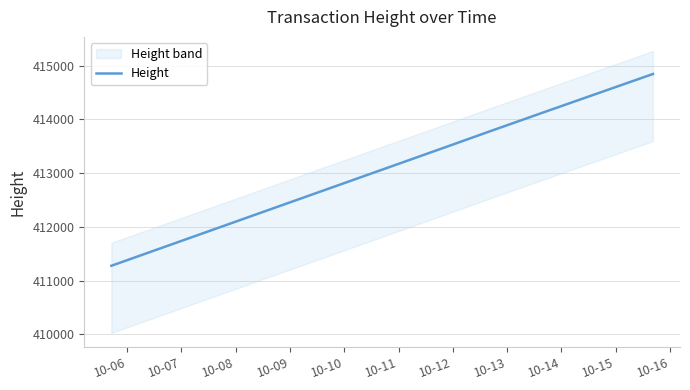

True or false: there are more than 0 points higher than both neighbors.

False